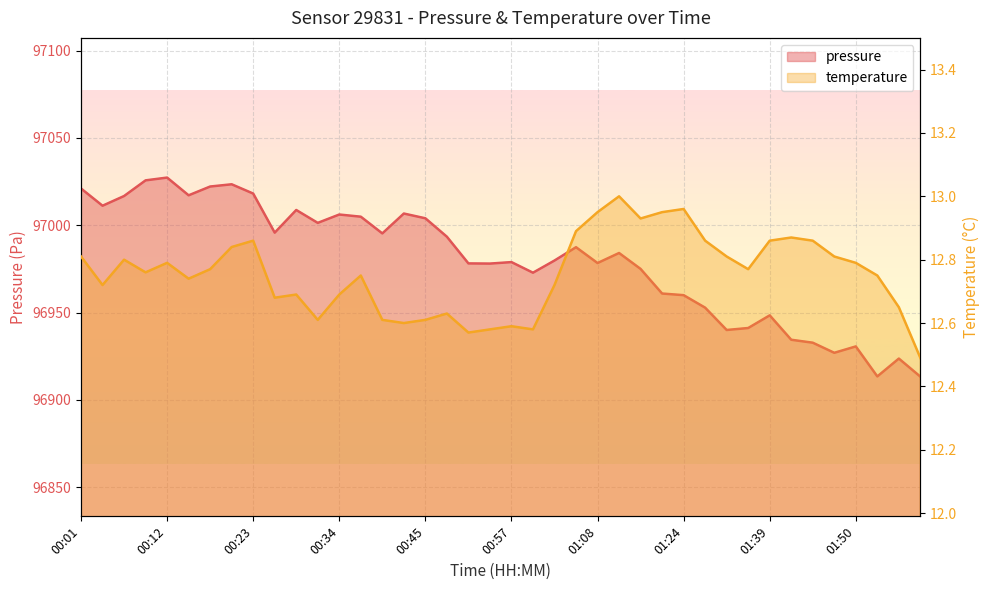

What is the difference between the highest and lowest values at 00:57?

96966.3